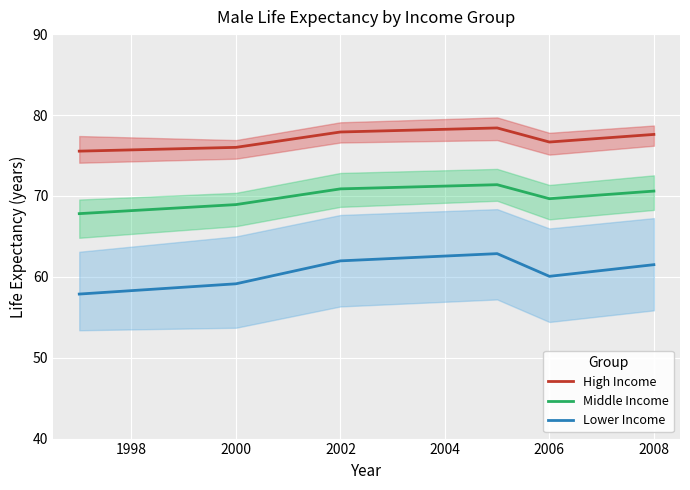

What is the minimum value for Lower Income?

57.9